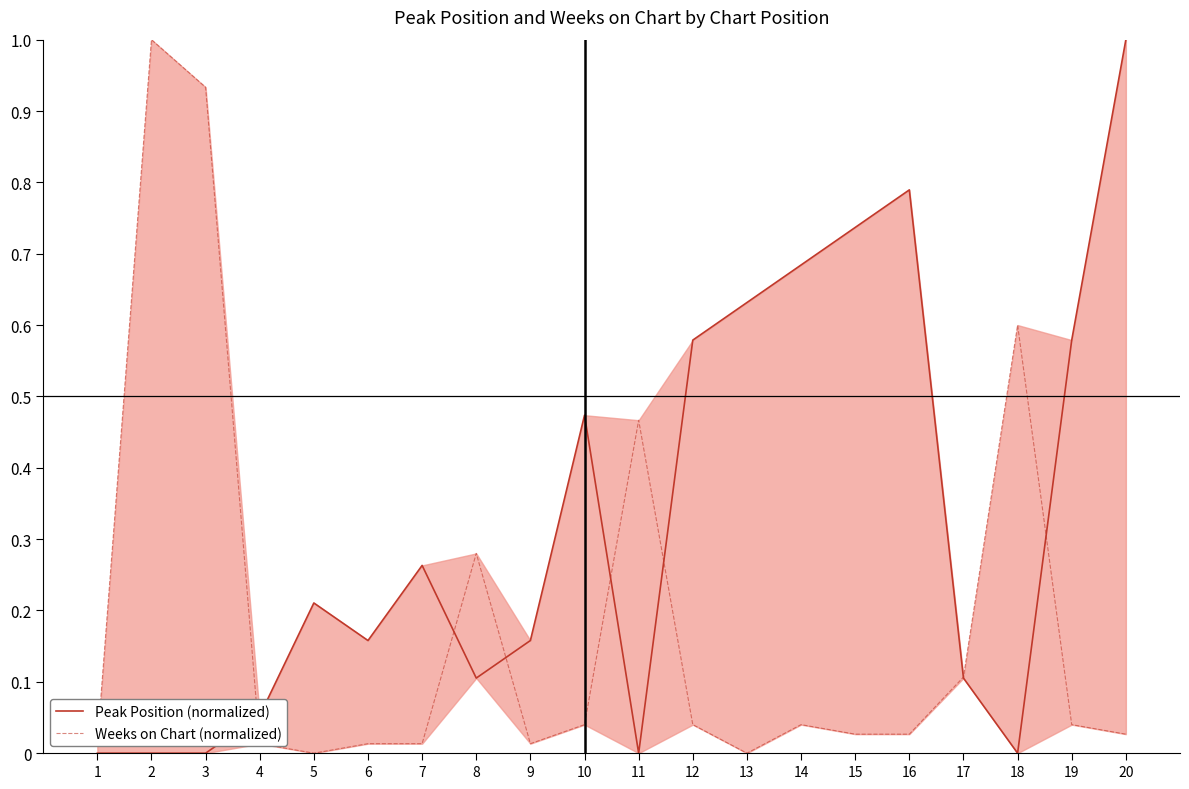

What value does the Peak Position (normalized) series have at 12?

0.6